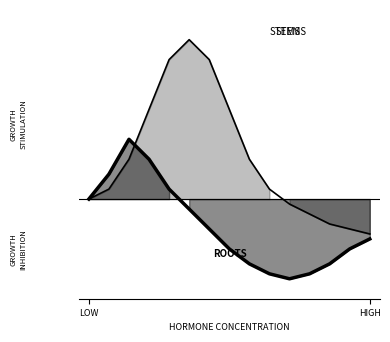

The value of STEMS at 10 is 0. True or false?

False